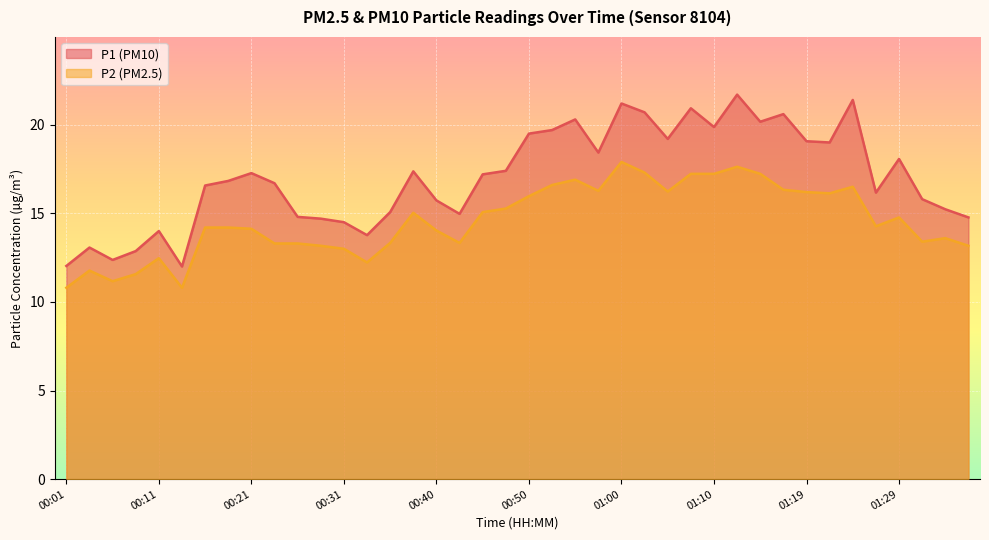

What is the difference between the second highest and second lowest values in the P1 series?

9.4